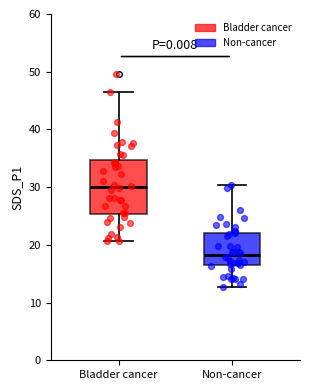

Reading left to right, transcribe this box plot: for each box, give where its median line is, the range the box spans, and where its two whiskers end, as read against the y-axis. The values are not printed on the chart, so give them approximately, as read against the axis.

Bladder cancer: median 30, box 25 to 35, whiskers 21 to 47
Non-cancer: median 18, box 17 to 22, whiskers 13 to 30